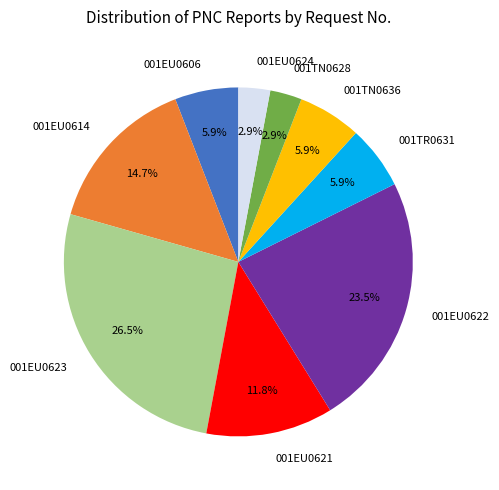

Combined, do 001TR0631 and 001TN0628 account for over 50%?

No